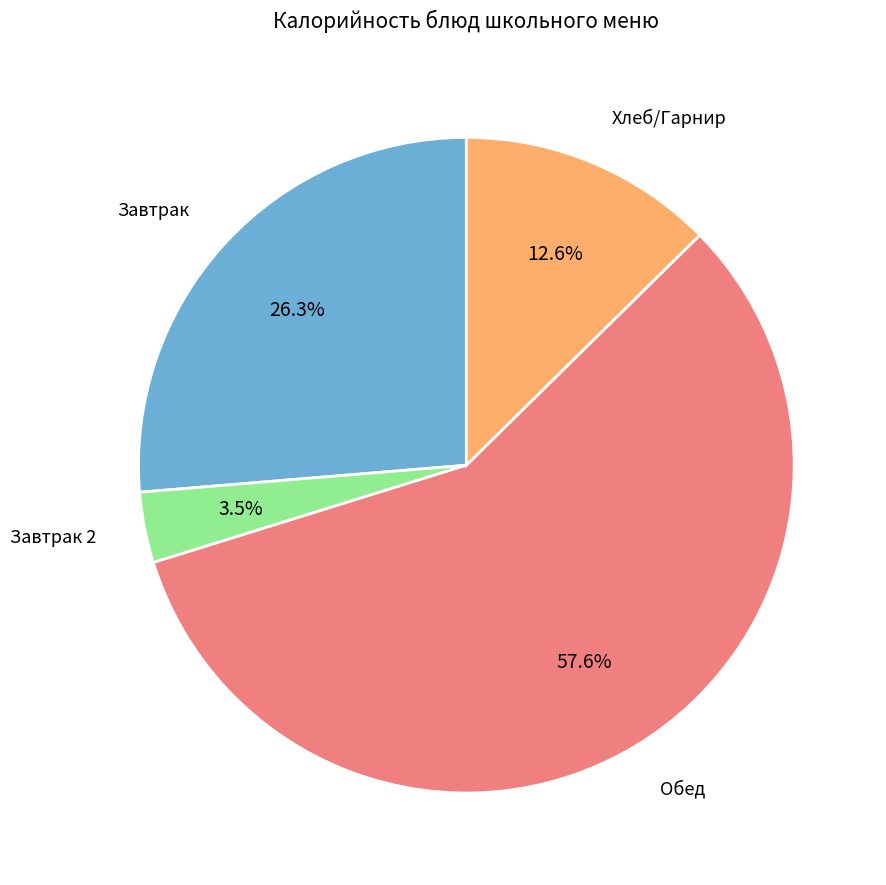

How many segments does this pie chart have?

4